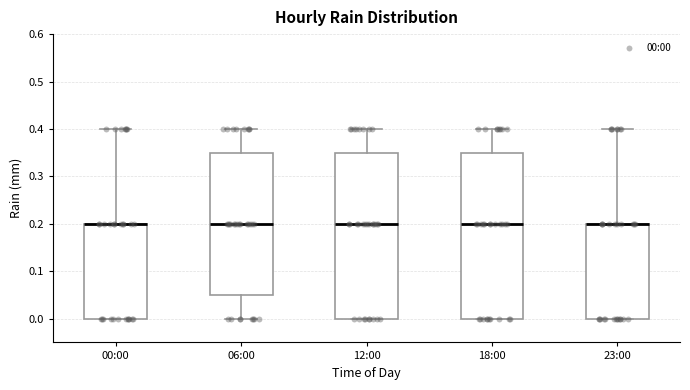

Reading left to right, read every box against the y-axis: the position of its median line, the range the box covers, and the ends of its whiskers. The values are not printed on the chart, so give them approximately, as read against the axis.

00:00: median 0.20 (drawn on the box's upper edge), box 0.00 to 0.20, whiskers 0.00 to 0.40
06:00: median 0.20, box 0.05 to 0.35, whiskers 0.00 to 0.40
12:00: median 0.20, box 0.00 to 0.35, whiskers 0.00 to 0.40
18:00: median 0.20, box 0.00 to 0.35, whiskers 0.00 to 0.40
23:00: median 0.20 (drawn on the box's upper edge), box 0.00 to 0.20, whiskers 0.00 to 0.40